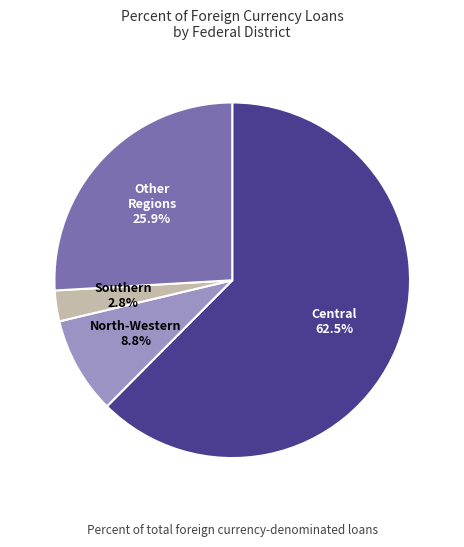

Does any single category account for the majority?

Yes